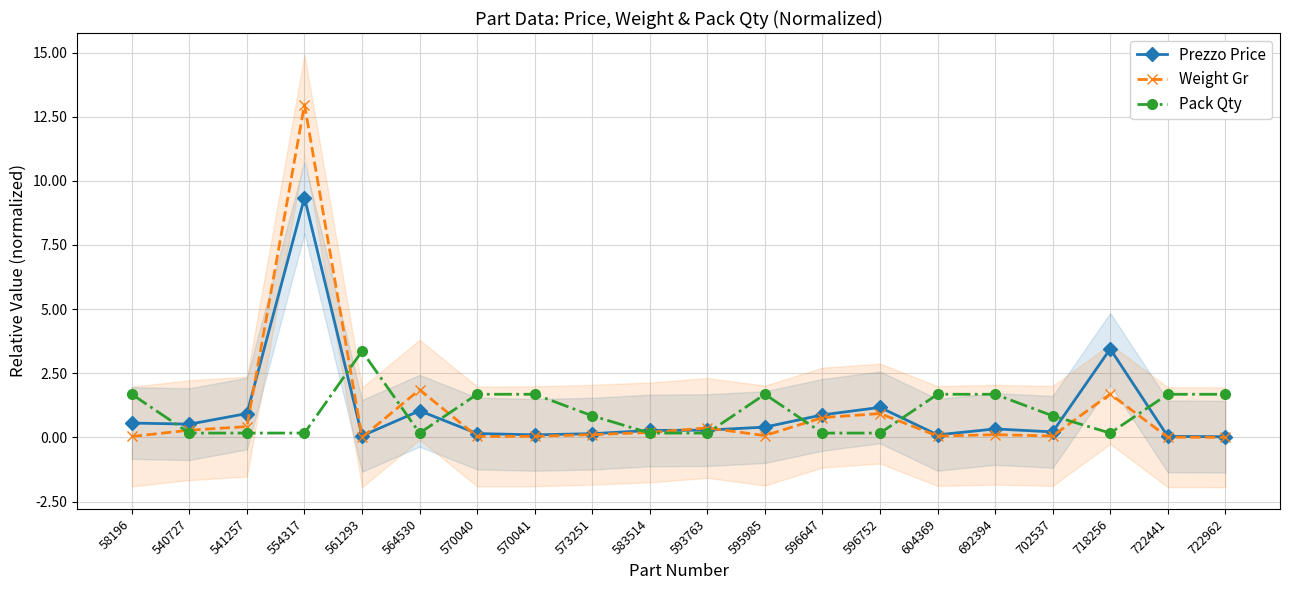

In Pack Qty, how many points are higher than both neighbors (excluding endpoints)?

2